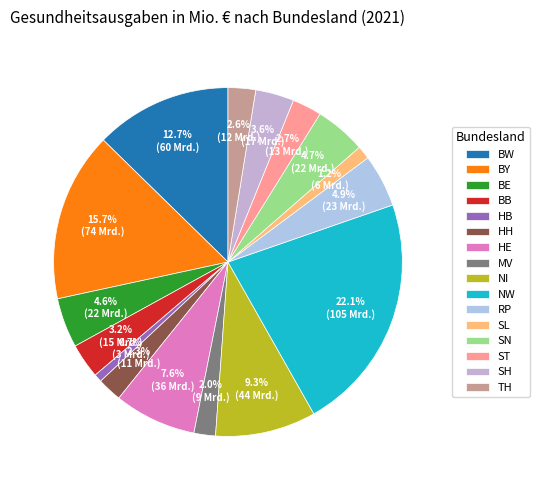

To the nearest percent, what is the average slice percentage?

6%